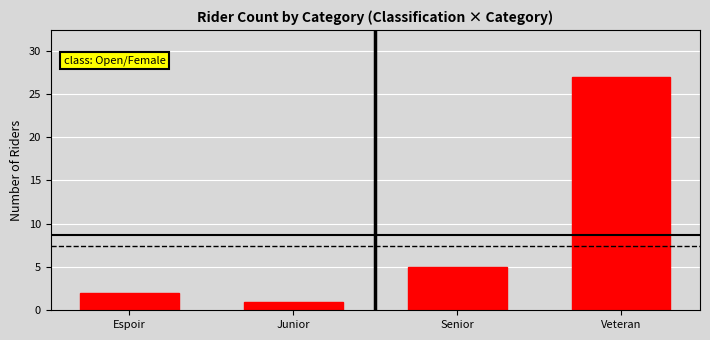

What is the change in value from Junior to Senior?

+4